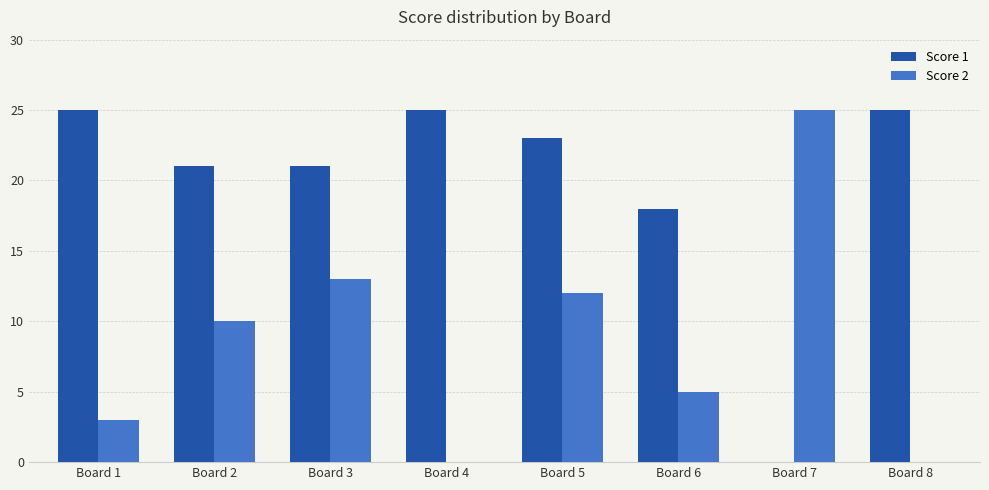

Reading left to right, transcribe all the data shown in this chart.

Score 1: 25	21	21	25	23	18	0	25
Score 2: 3	10	13	0	12	5	25	0